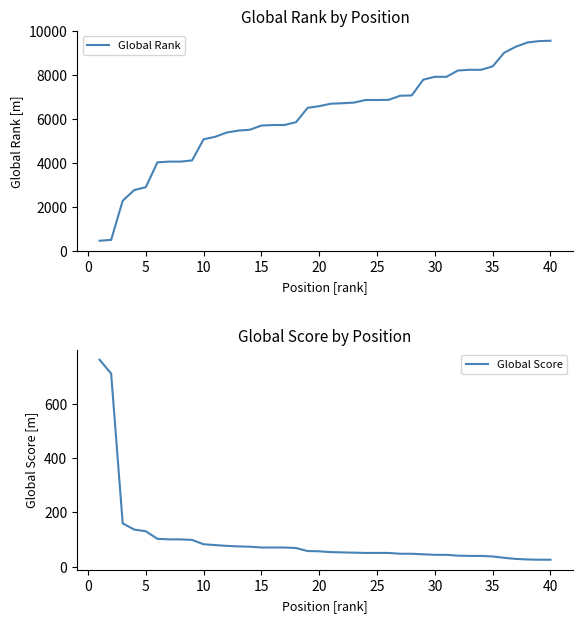

What is the highest value of the Global Rank series?

9573